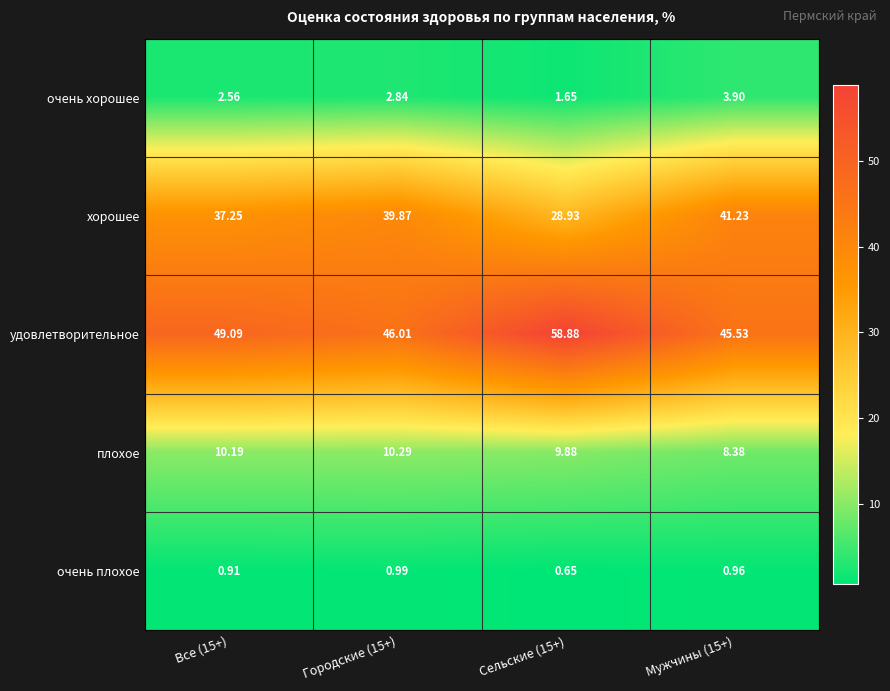

Which series has the widest spread of values?

удовлетворительное